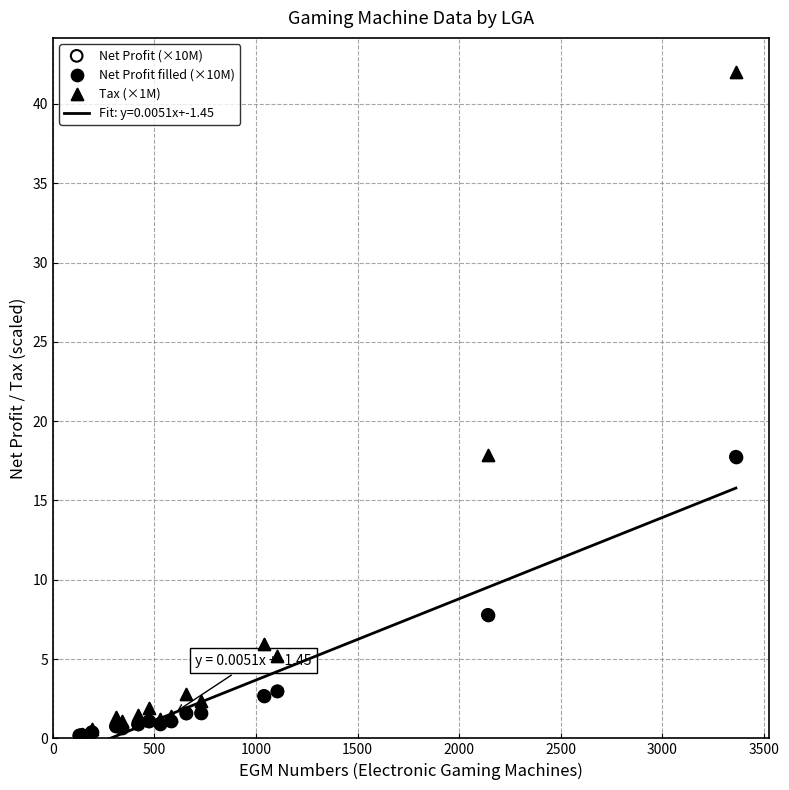

Which series has the largest total across all categories?

Tax (×1M)